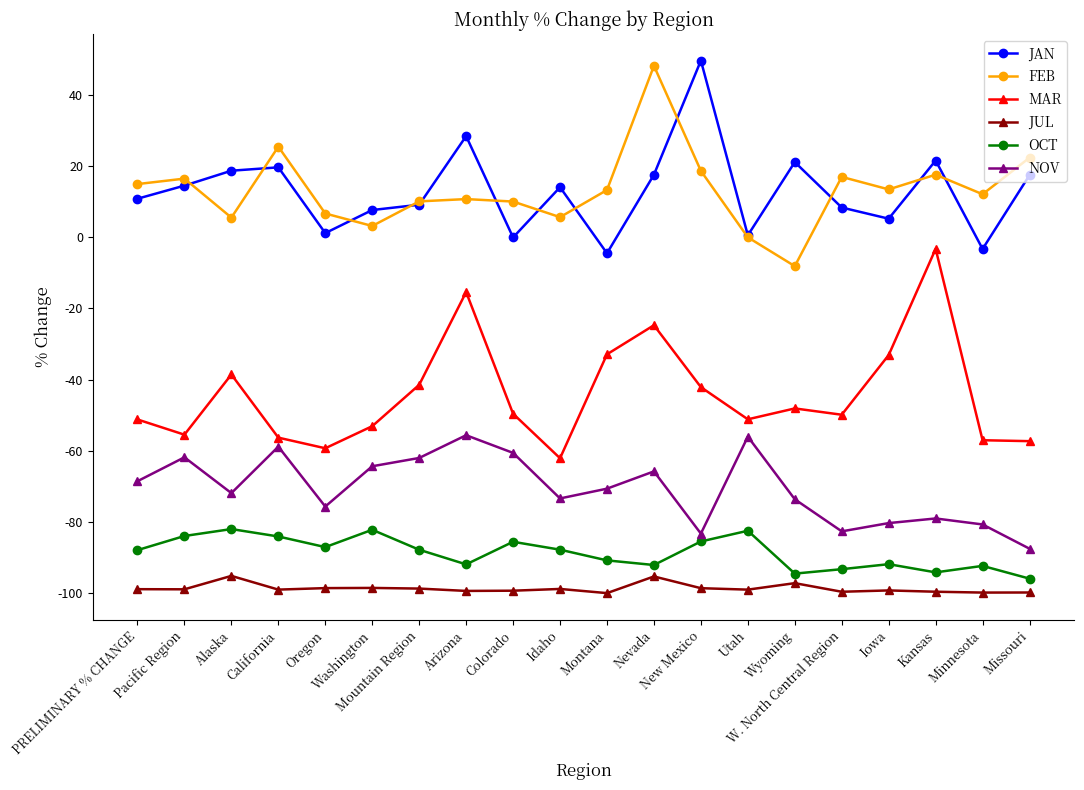

Does the chart have visible grid lines?

No